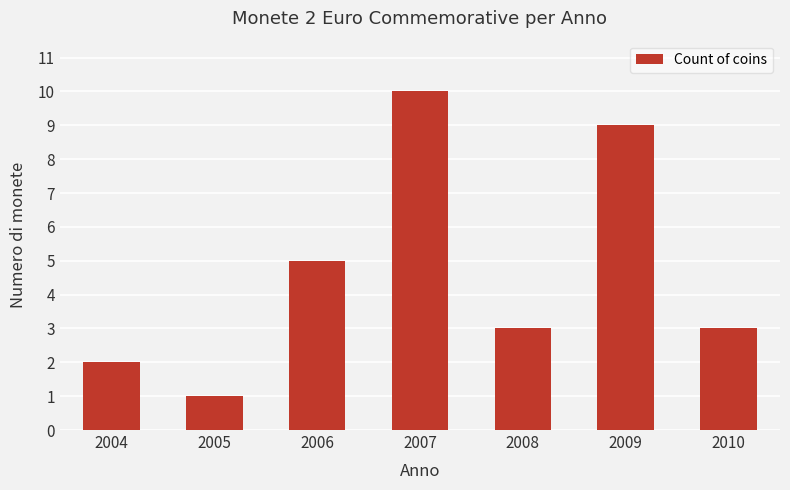

What is the sum of all values?

33